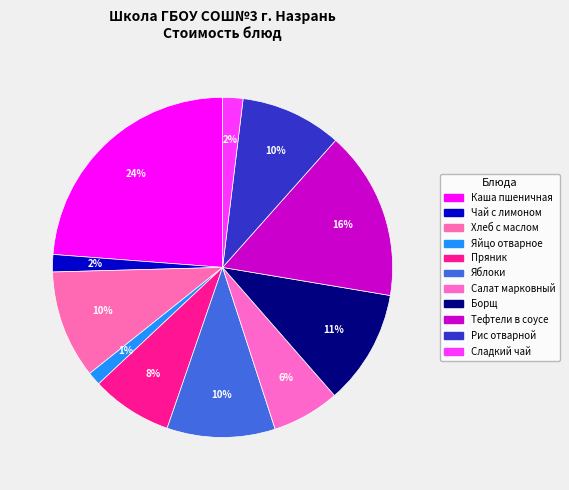

How many slices are in this pie chart?

11